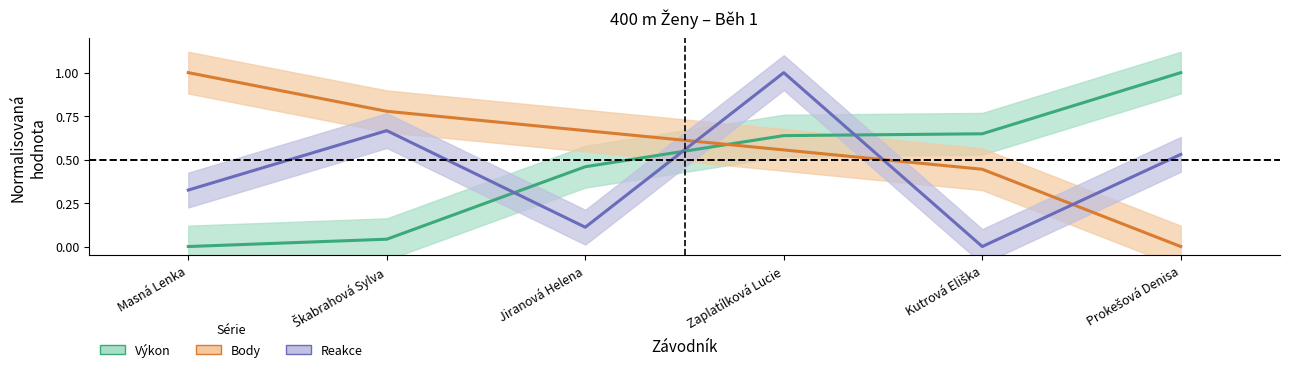

At how many categories does at least one series exceed 0?

6